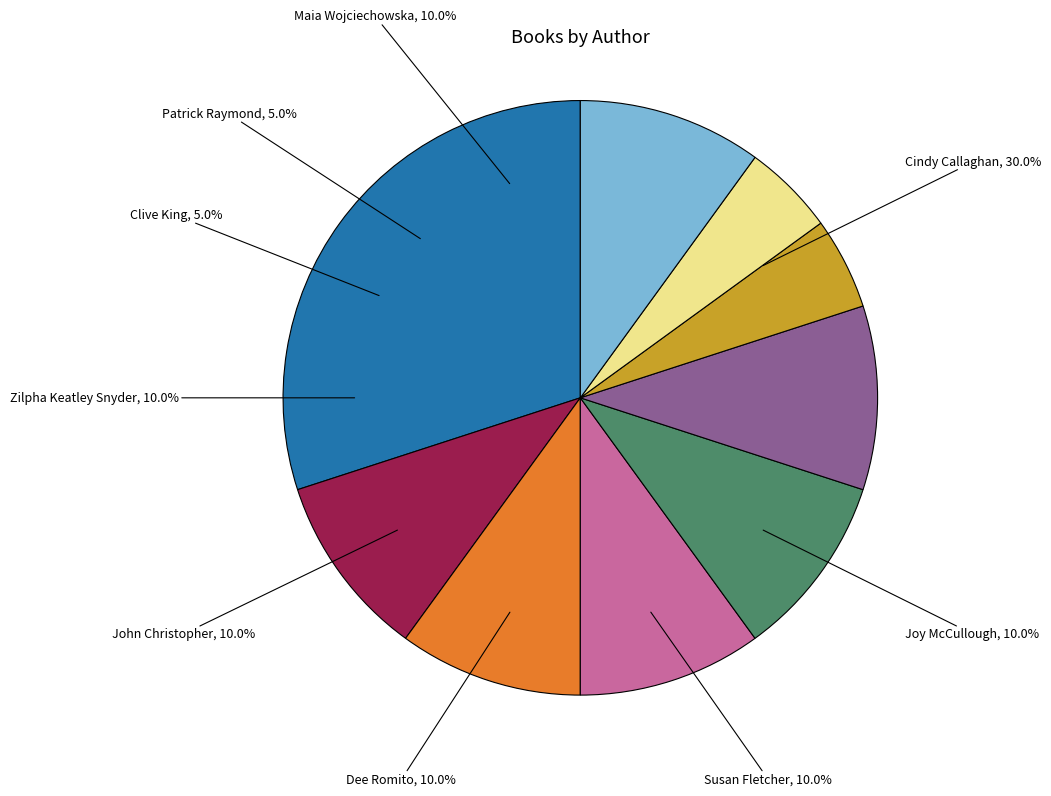

How many segments does this pie chart have?

9